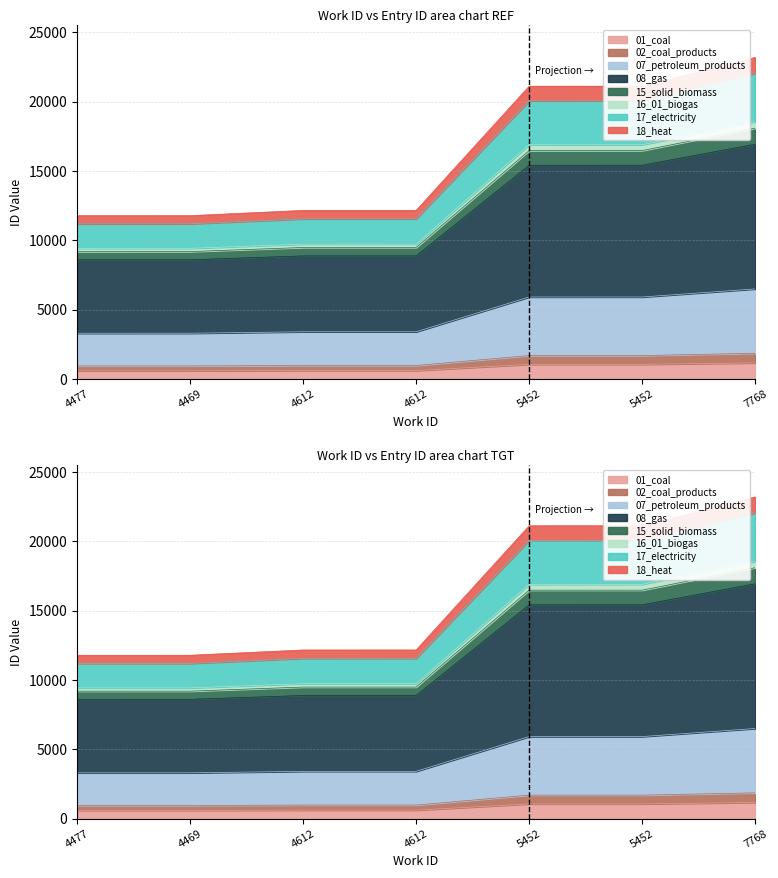

List the labels in order of value, largest first.

7768, 5452, 5452, 4612, 4612, 4469, 4477